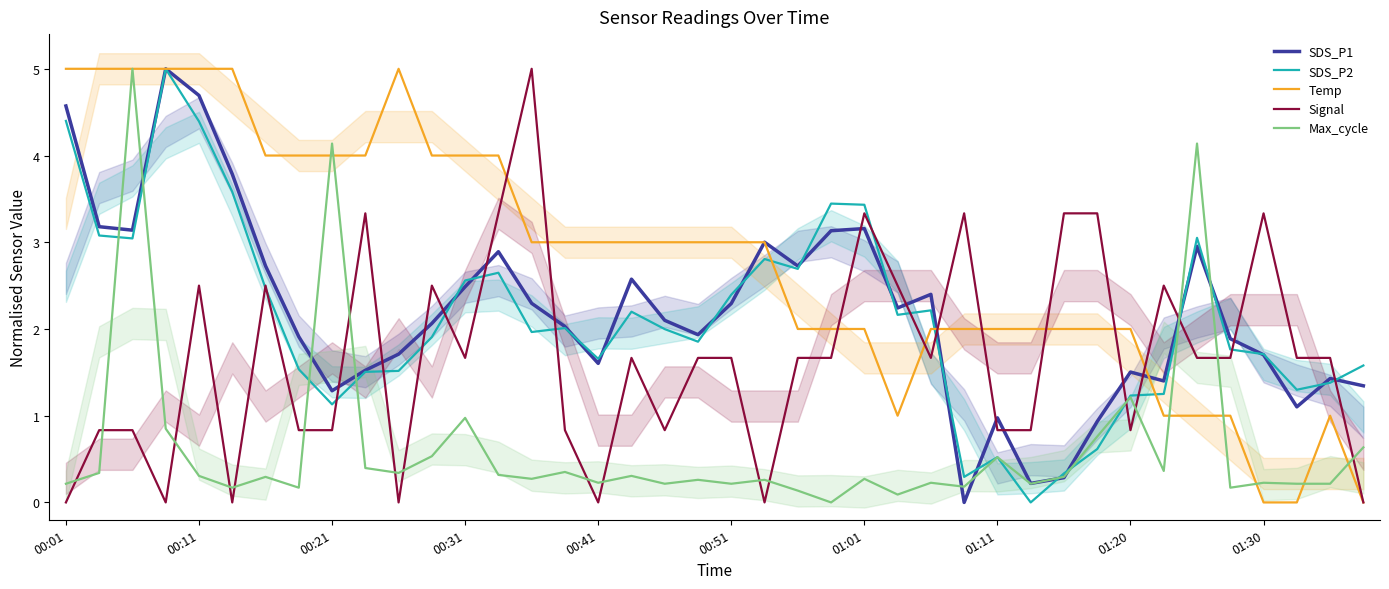

The Temp series shows 3.0 at 00:51. True or false?

True